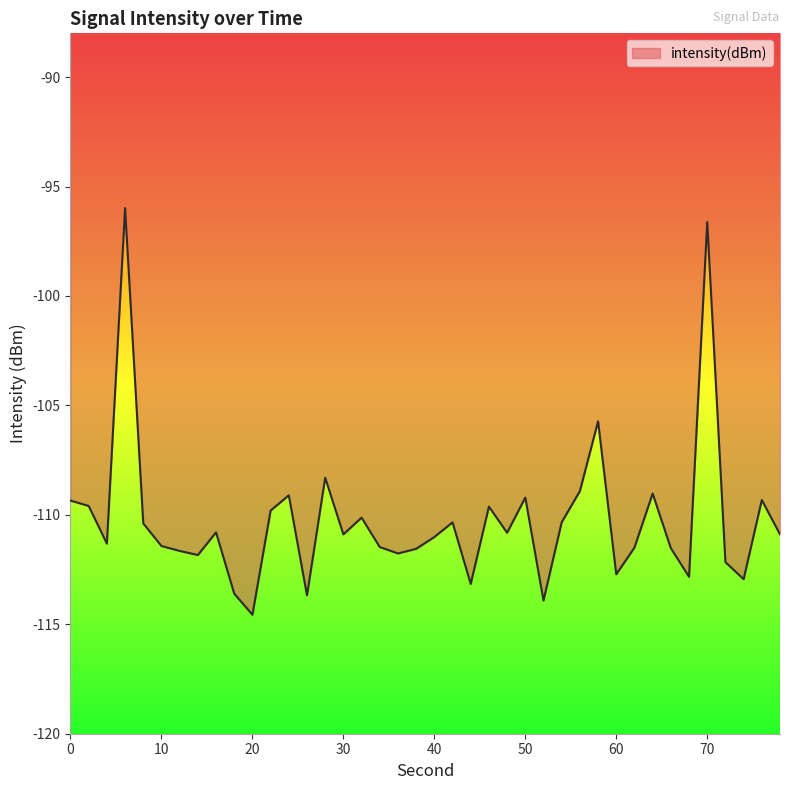

What is the minimum value shown in the chart?

-114.6